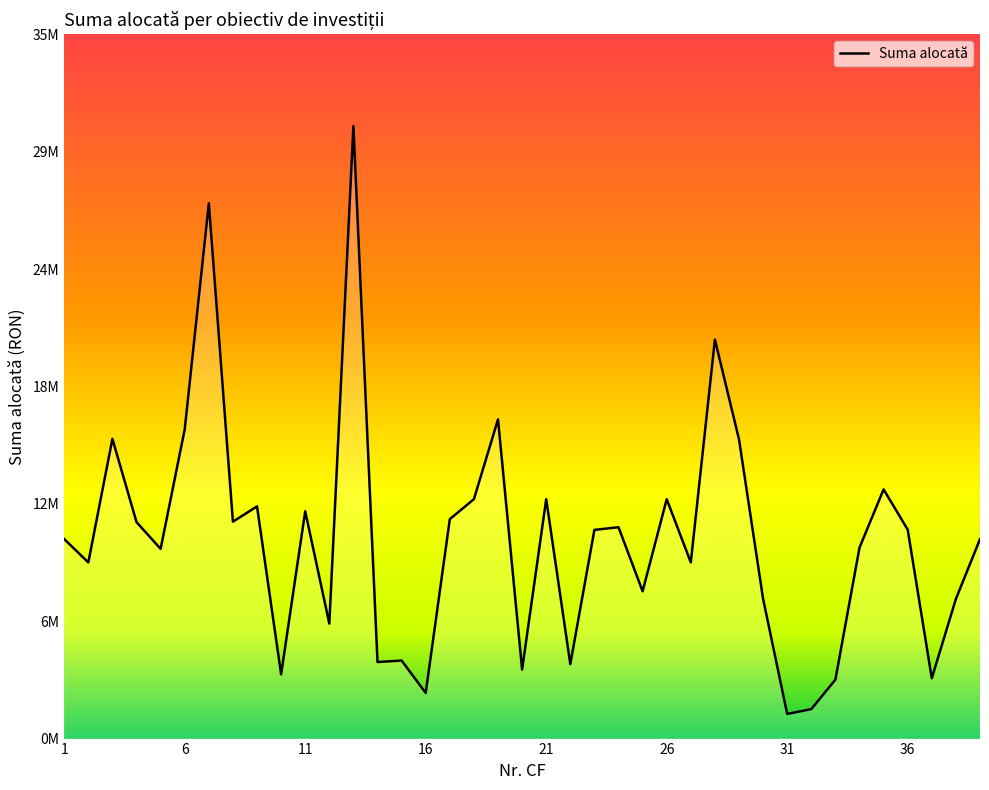

Does the chart have visible grid lines?

No